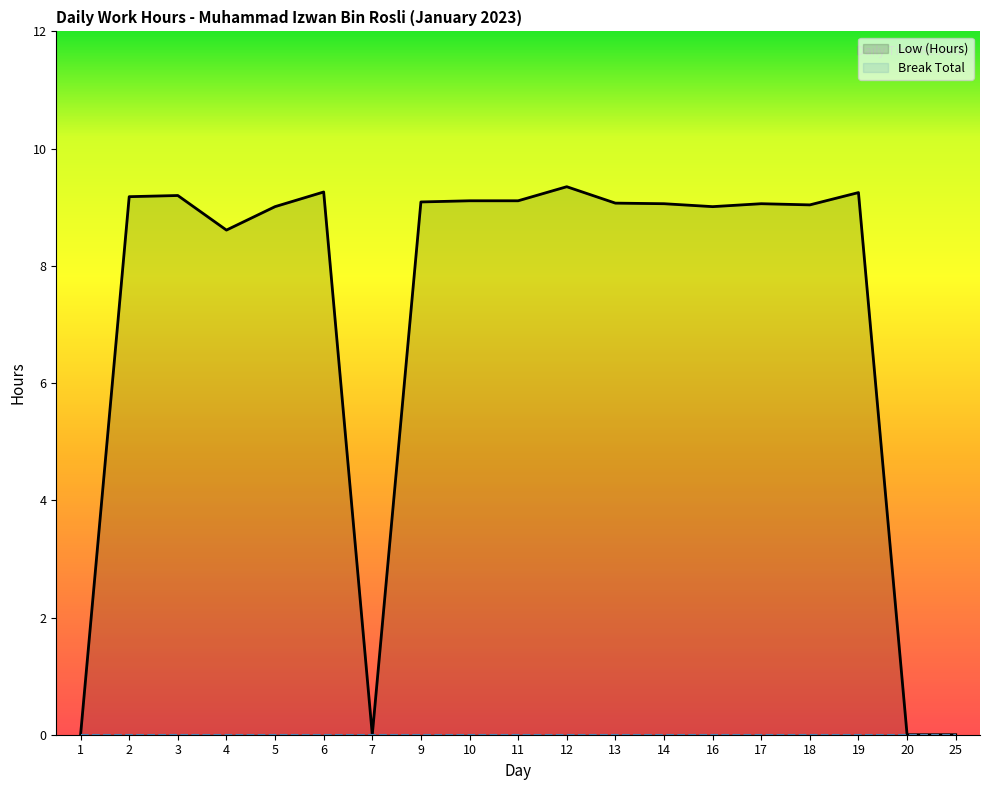

Reading left to right, transcribe all the data shown in this chart.

1=0.0	2=9.2	3=9.2	4=8.6	5=9.0	6=9.3	7=0.0	9=9.1	10=9.1	11=9.1	12=9.3	13=9.1	14=9.1	16=9.0	17=9.1	18=9.0	19=9.2	20=0.0	25=0.0